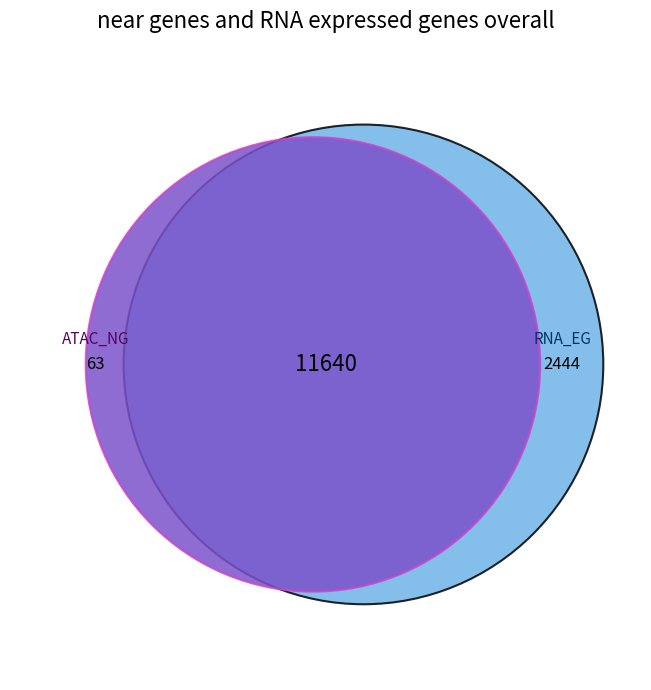

To the nearest percent, what is the average slice percentage?

8%